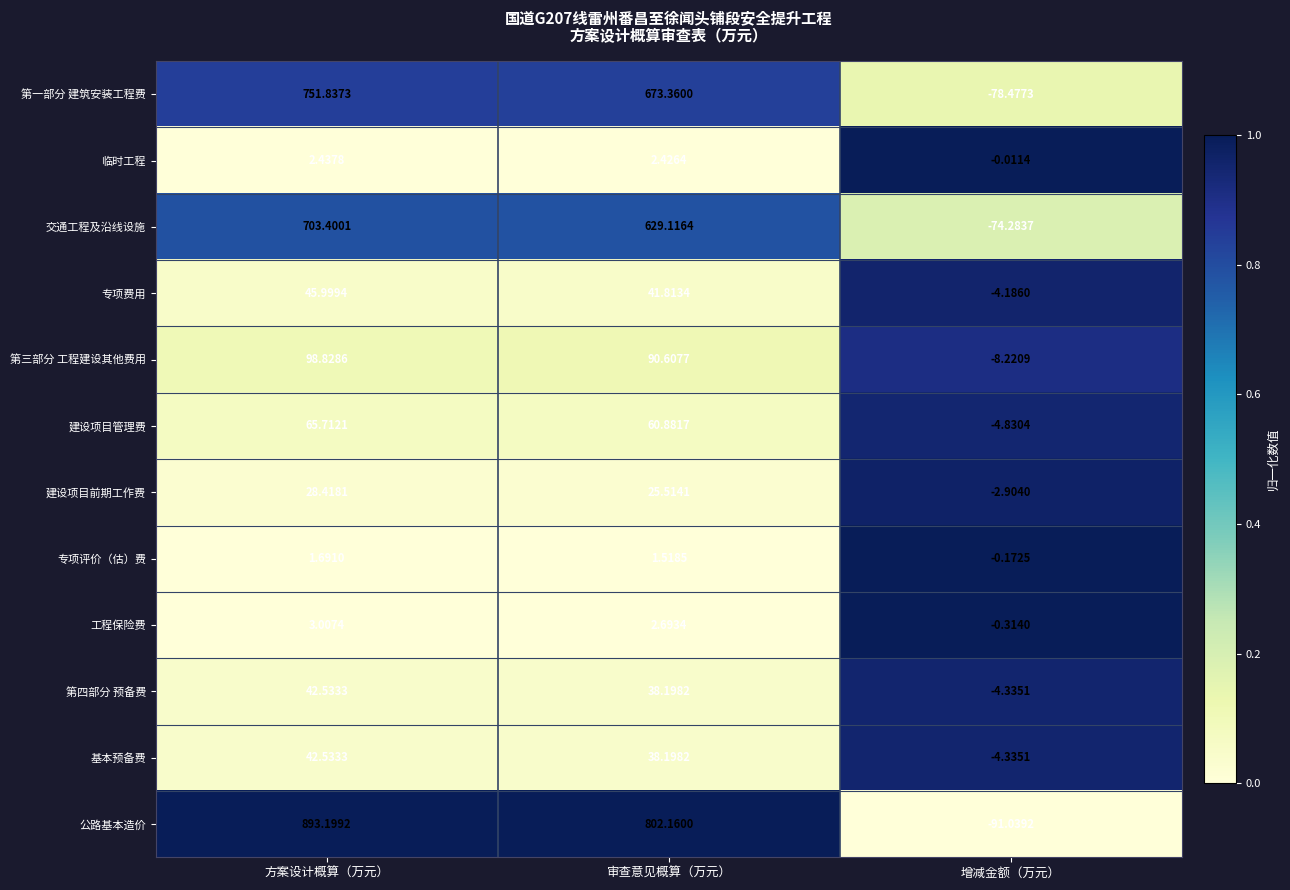

How many series are shown in this chart?

12